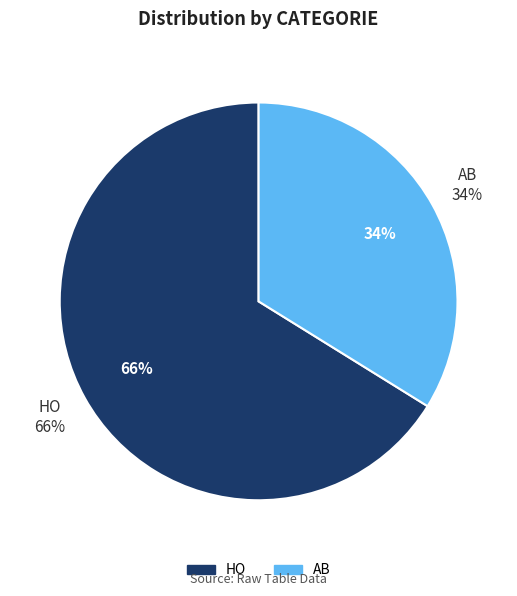

Is there a majority slice in this chart?

Yes